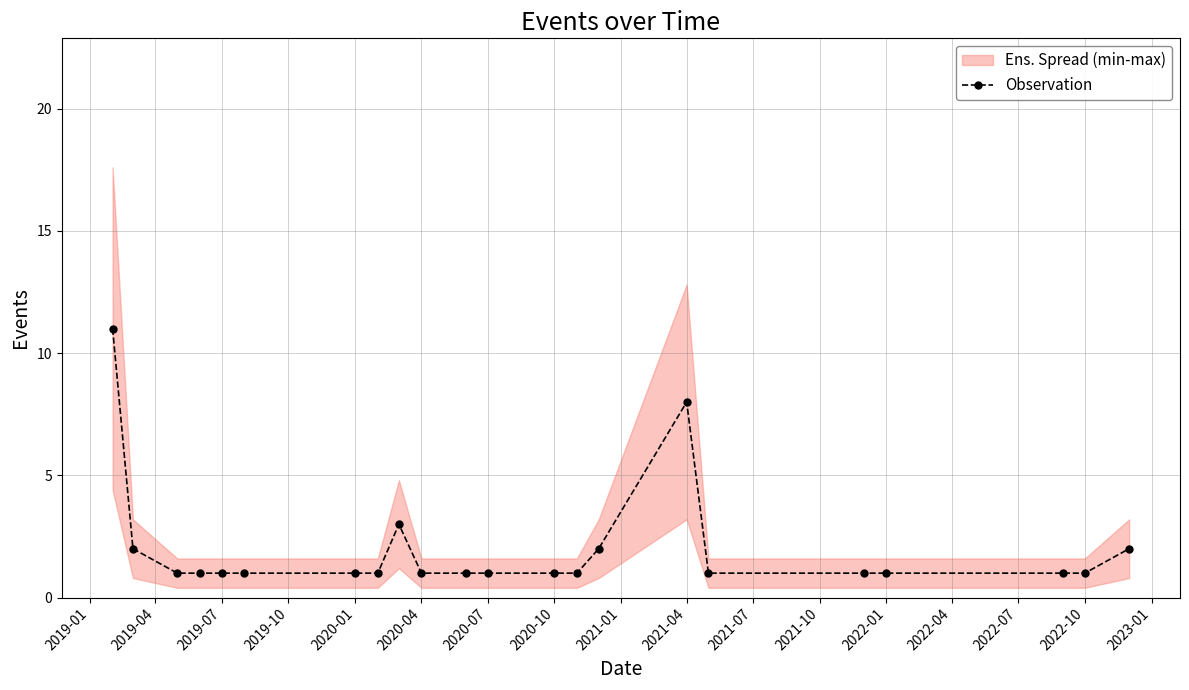

The Observation series shows 1 at 2020-07. True or false?

True